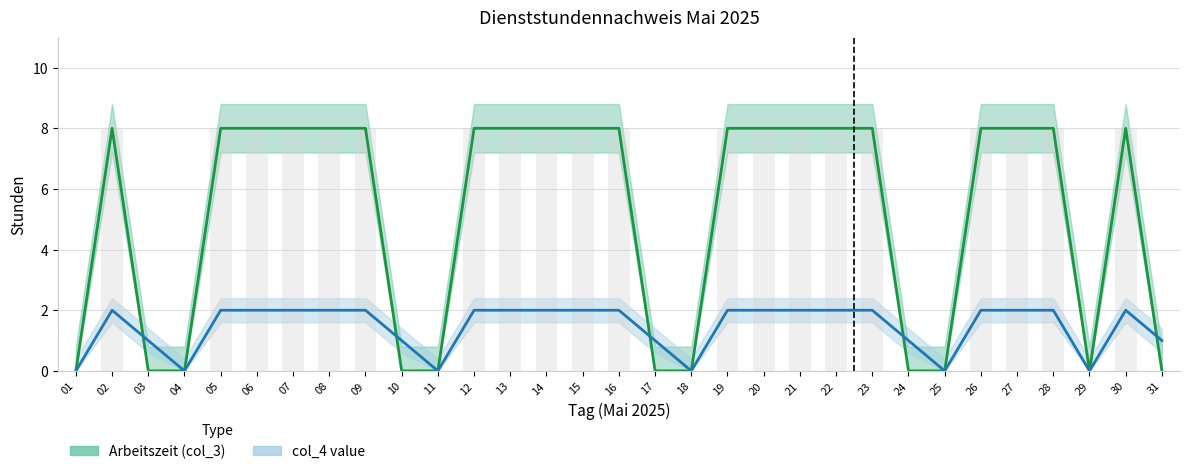

What are all the series names shown in the legend?

Arbeitszeit (col_3), col_4 value